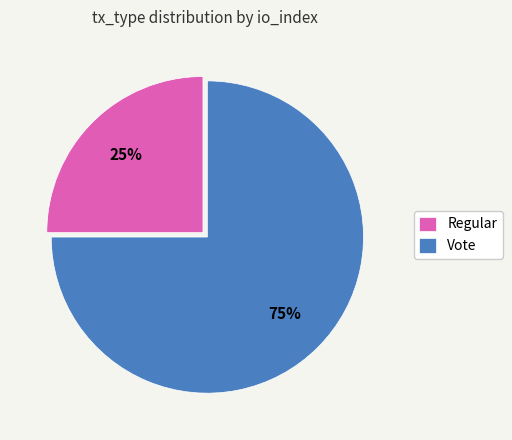

Which category accounts for the majority?

Vote